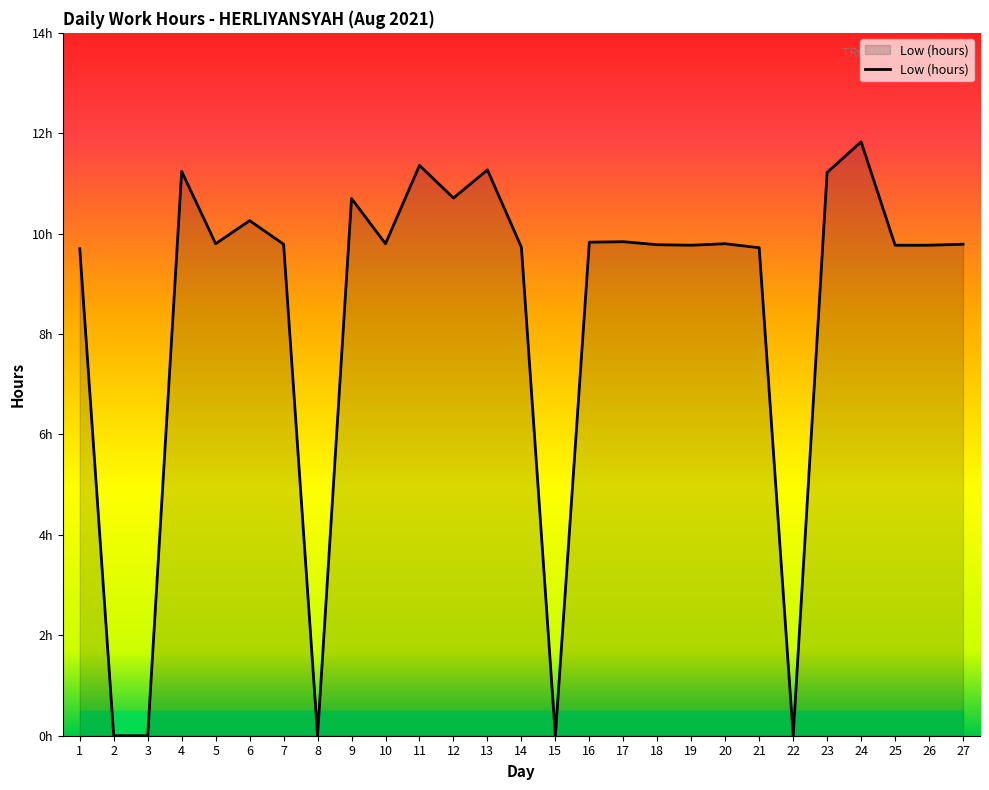

Which label corresponds to the smallest value in the chart?

2